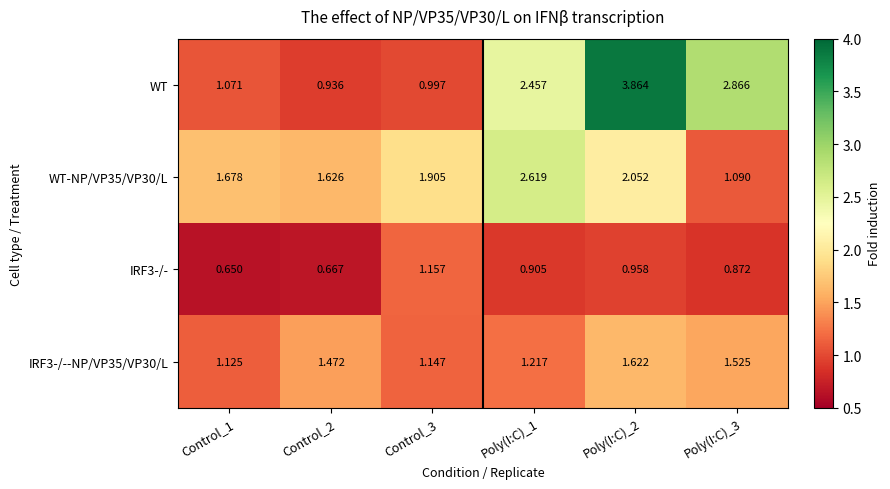

At Control_2, list the series in order from smallest to largest.

IRF3-/-, WT, IRF3-/--NP/VP35/VP30/L, WT-NP/VP35/VP30/L